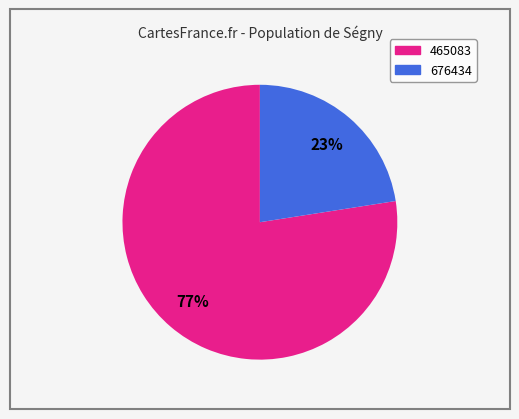

Rank the categories by value from lowest to highest.

676434, 465083